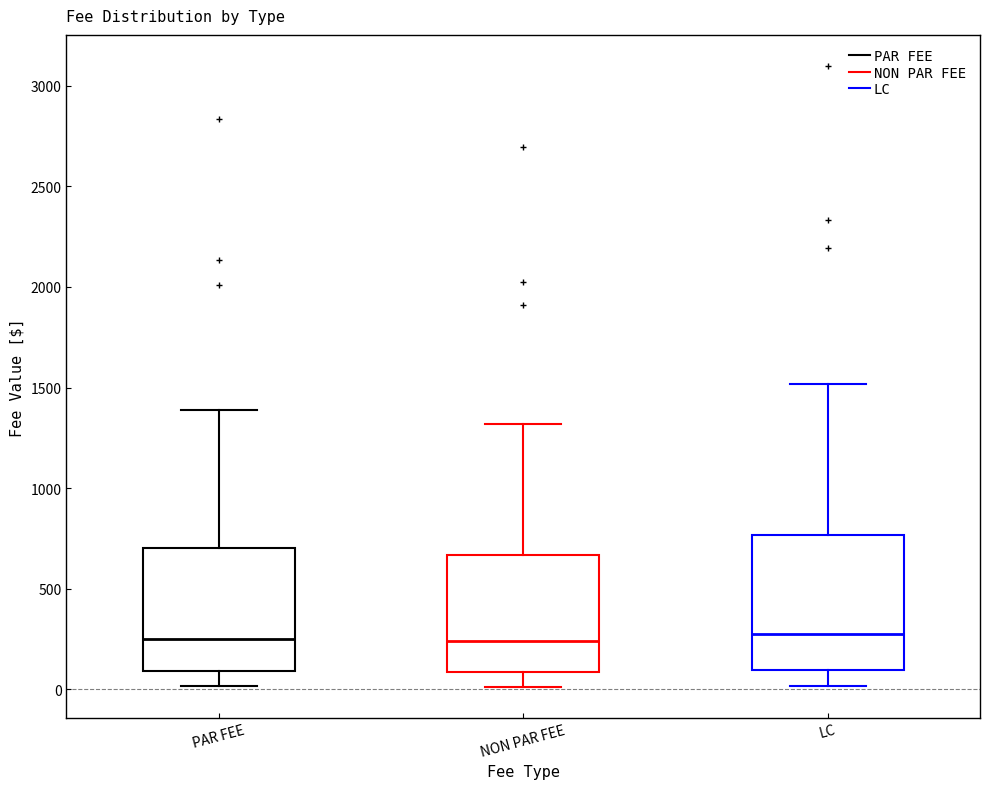

Reading left to right, transcribe this box plot: for each box, give where its median line is, the range the box spans, and where its two whiskers end, as read against the y-axis. The values are not printed on the chart, so give them approximately, as read against the axis.

PAR FEE: median 250, box 100 to 700, whiskers 0 to 1400
NON PAR FEE: median 250, box 100 to 650, whiskers 0 to 1300
LC: median 250, box 100 to 750, whiskers 0 to 1500